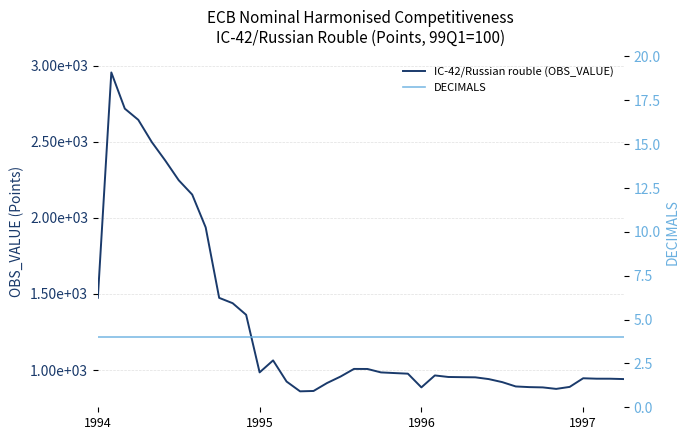

Which series has the largest total across all categories?

IC-42/Russian rouble (OBS_VALUE)